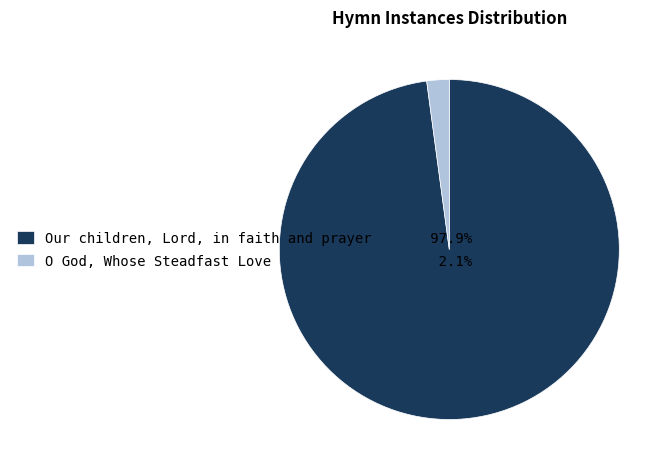

What is the smallest slice in the pie chart?

O God, Whose Steadfast Love